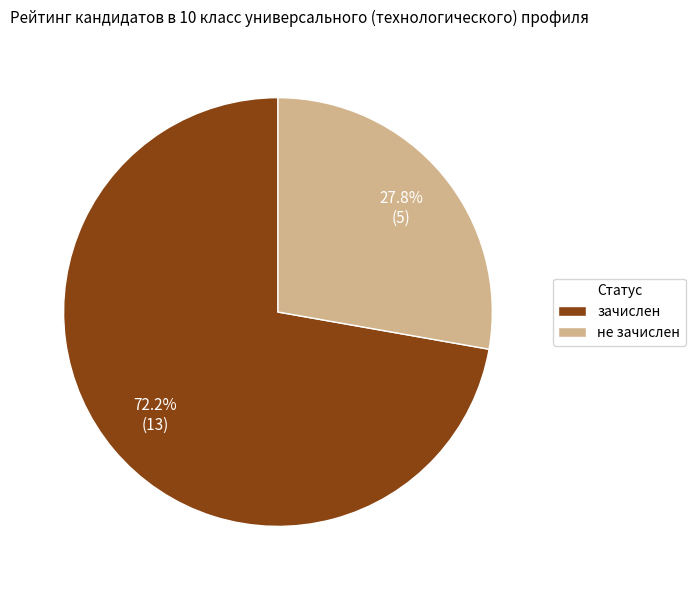

Which slice is the largest?

зачислен